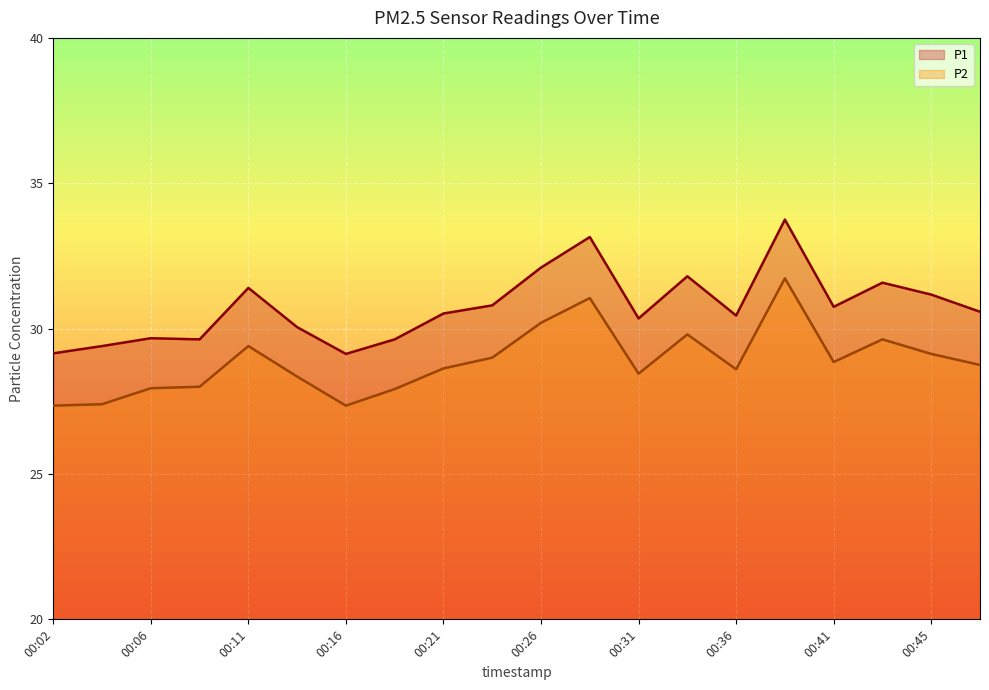

What is the approximate value of P2 at 00:48?

28.8